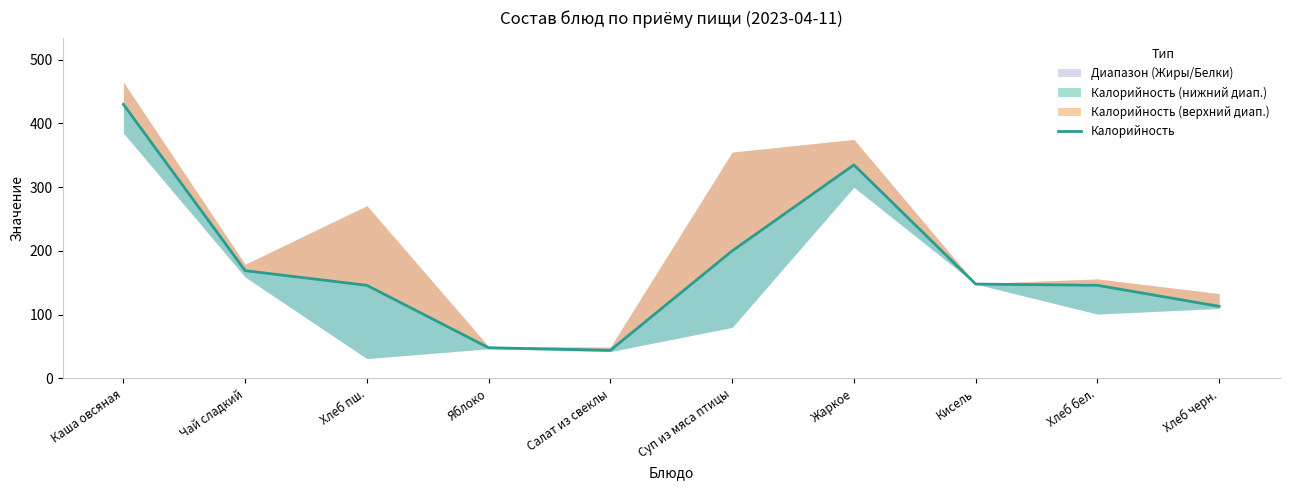

Is it true that the value at Кисель is 148?

True